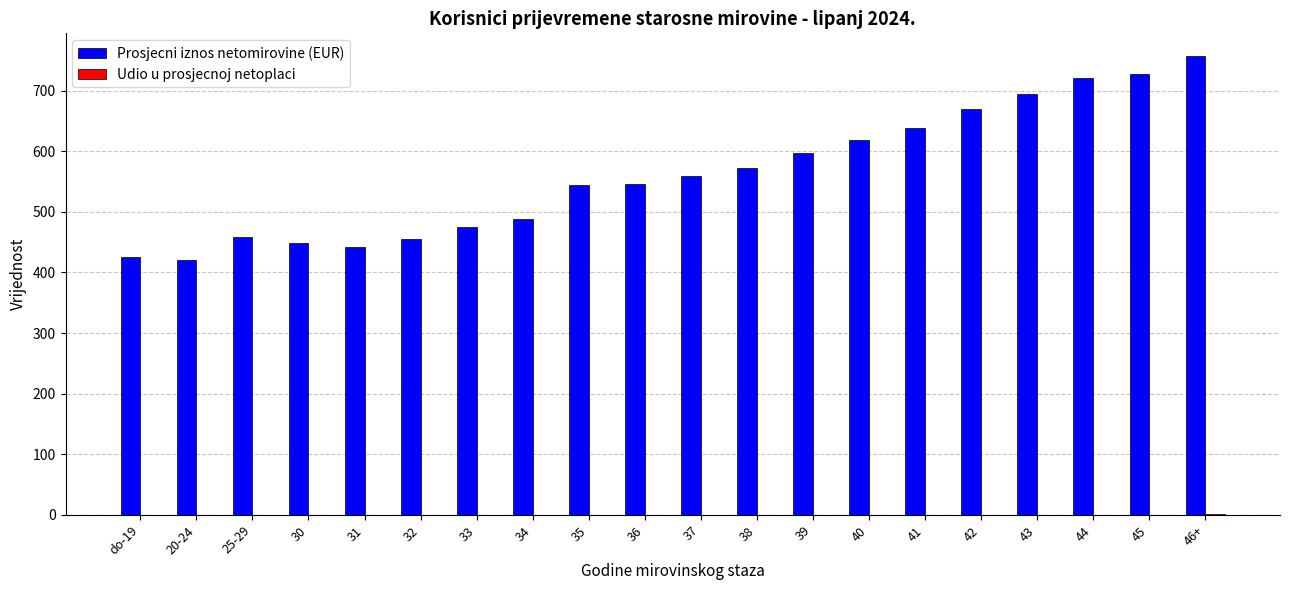

Which series changed the most between 25-29 and 46+?

Prosjecni iznos netomirovine (EUR)